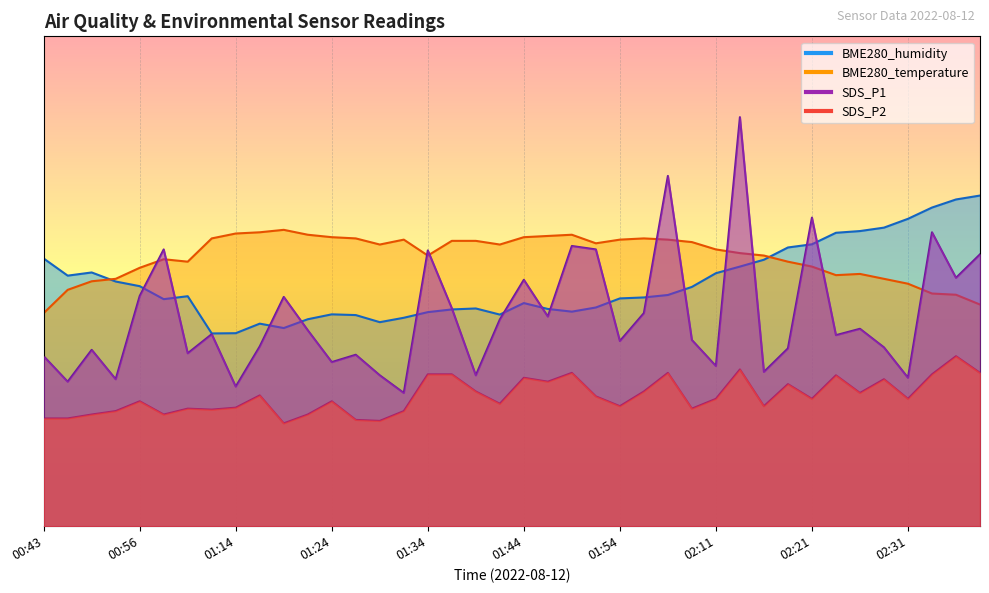

In SDS_P2, how many points are higher than both neighbors (excluding endpoints)?

12